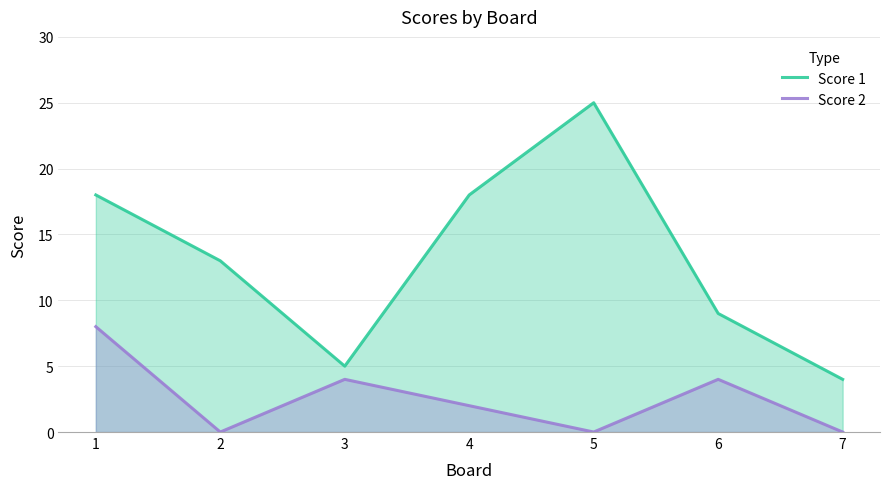

Reading left to right, list all the values displayed in this chart.

Score 1: 1=18	2=13	3=5	4=18	5=25	6=9	7=4
Score 2: 1=8	2=0	3=4	4=2	5=0	6=4	7=0